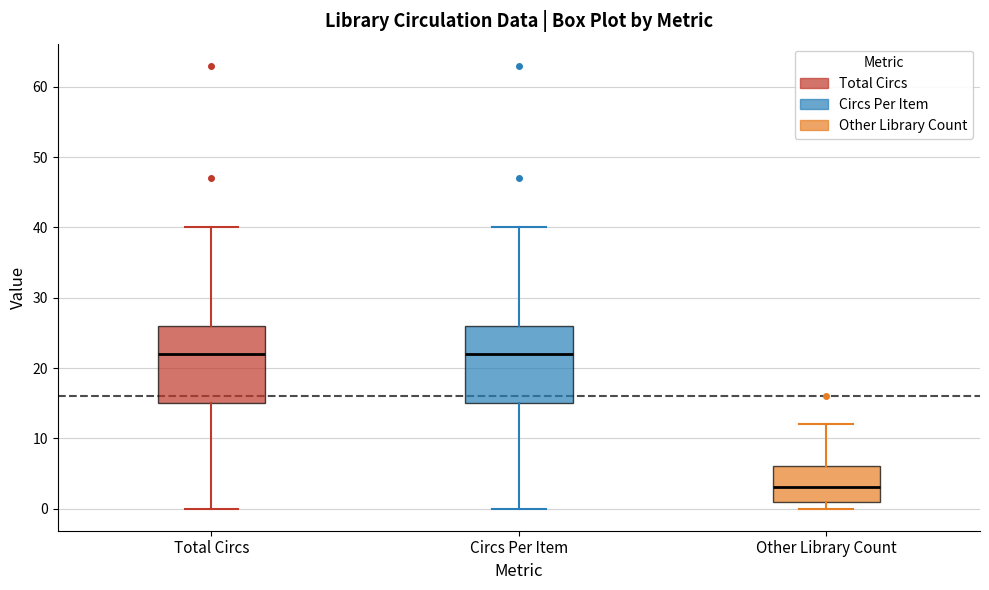

Reading left to right, read every box against the y-axis: the position of its median line, the range the box covers, and the ends of its whiskers. The values are not printed on the chart, so give them approximately, as read against the axis.

Total Circs: median 22, box 15 to 26, whiskers 0 to 40
Circs Per Item: median 22, box 15 to 26, whiskers 0 to 40
Other Library Count: median 3, box 1 to 6, whiskers 0 to 12